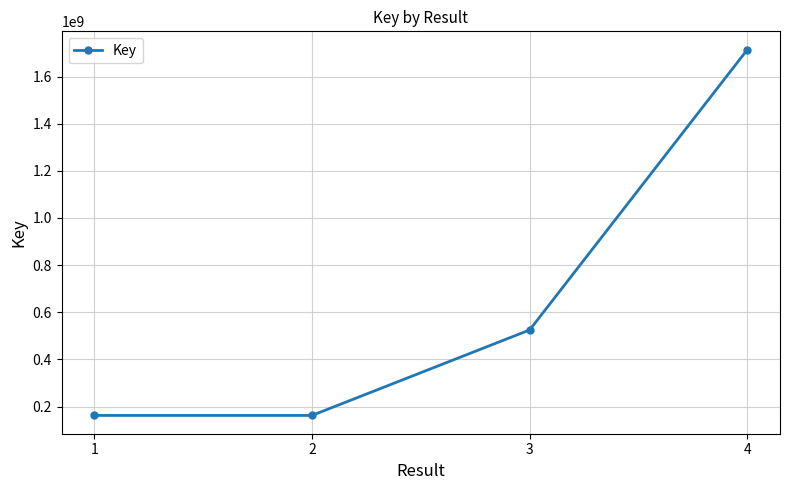

What is the value of the 1st point from the left?

162570910